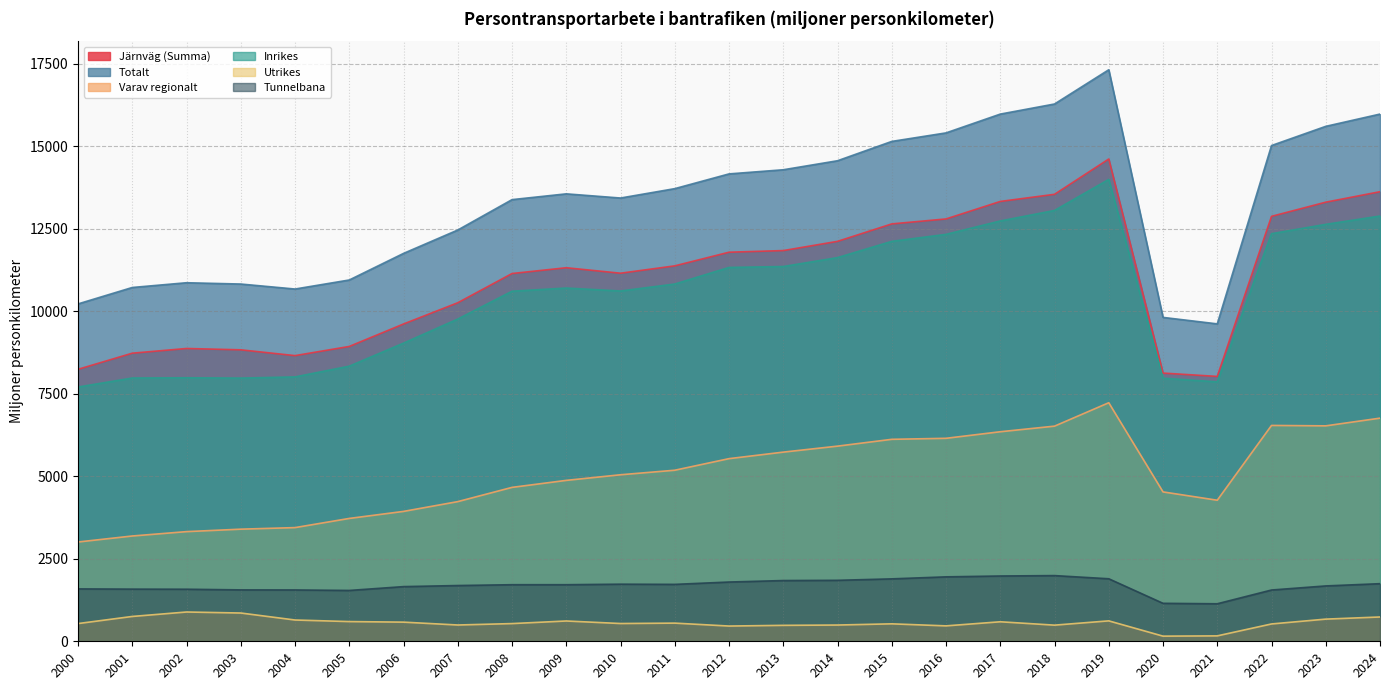

Read the Järnväg (Summa) value at 2012.

11792.1